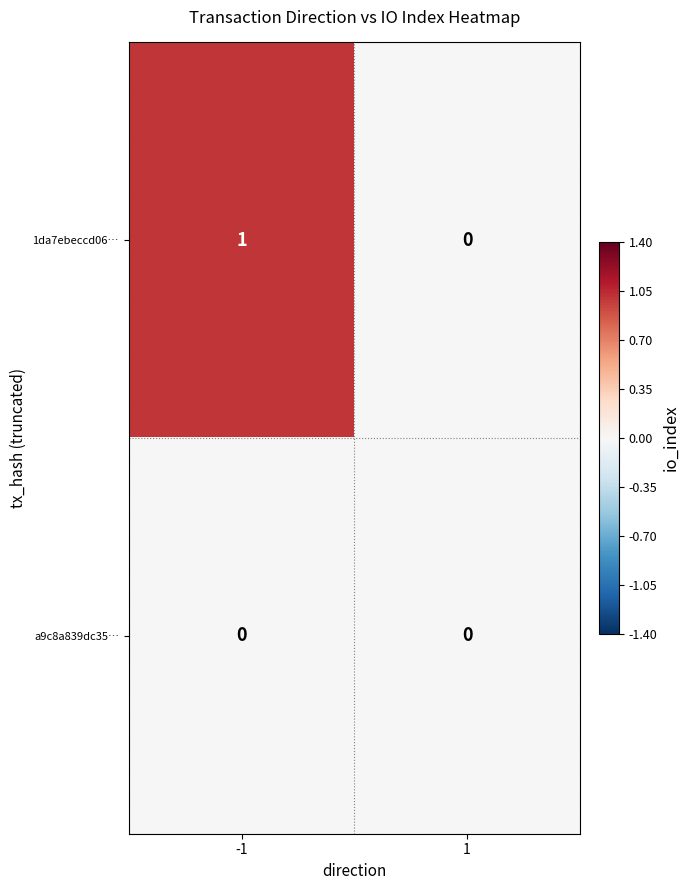

At which category is the sum across all series the highest?

-1